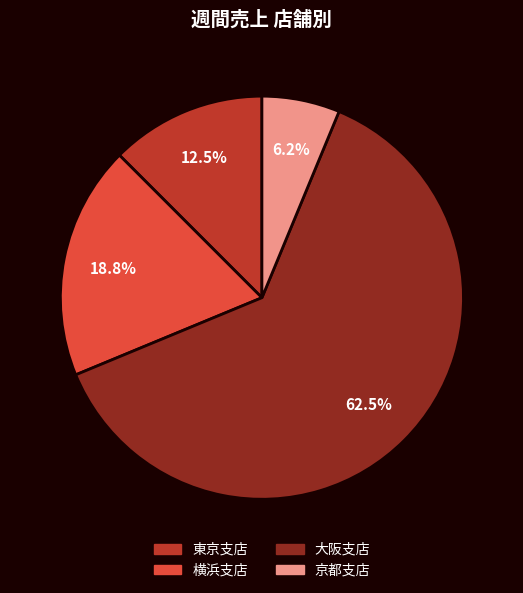

What is the largest slice in the pie chart?

大阪支店